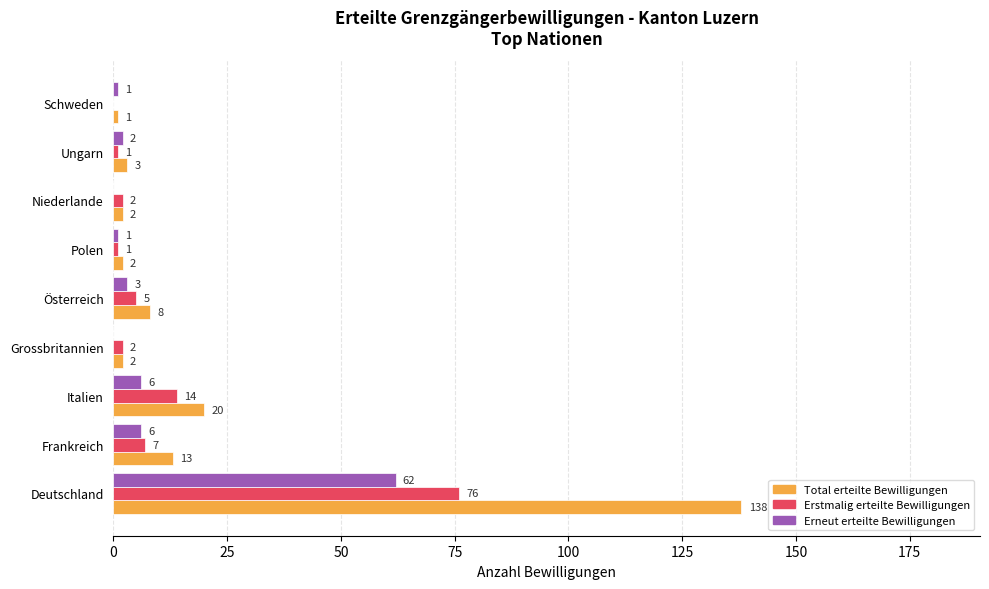

What is the sum of the Total erteilte Bewilligungen values at Grossbritannien and Schweden?

3